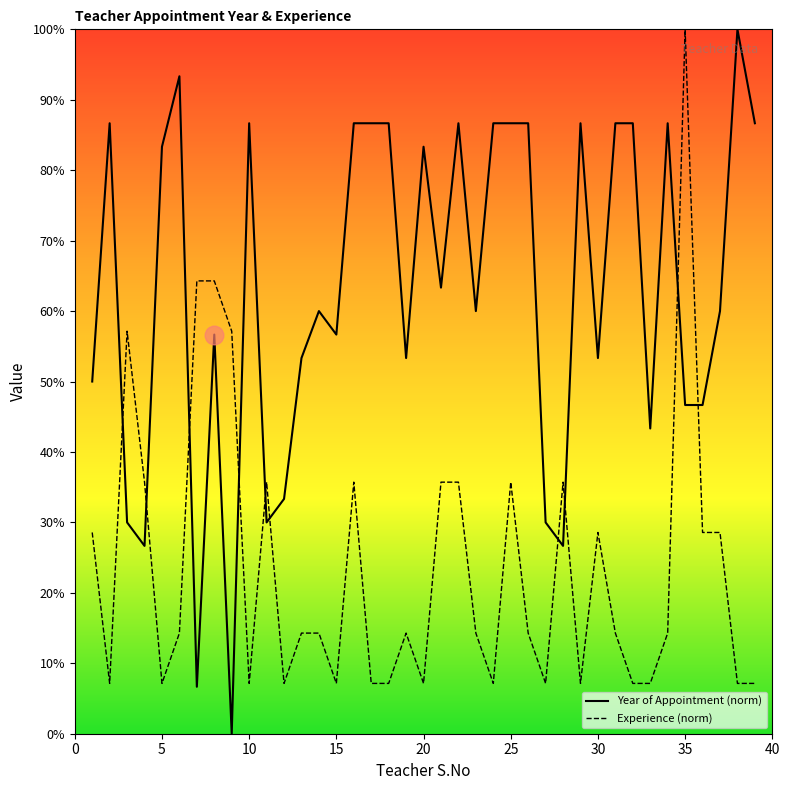

Which series has the largest total across all categories?

Year of Appointment (norm)